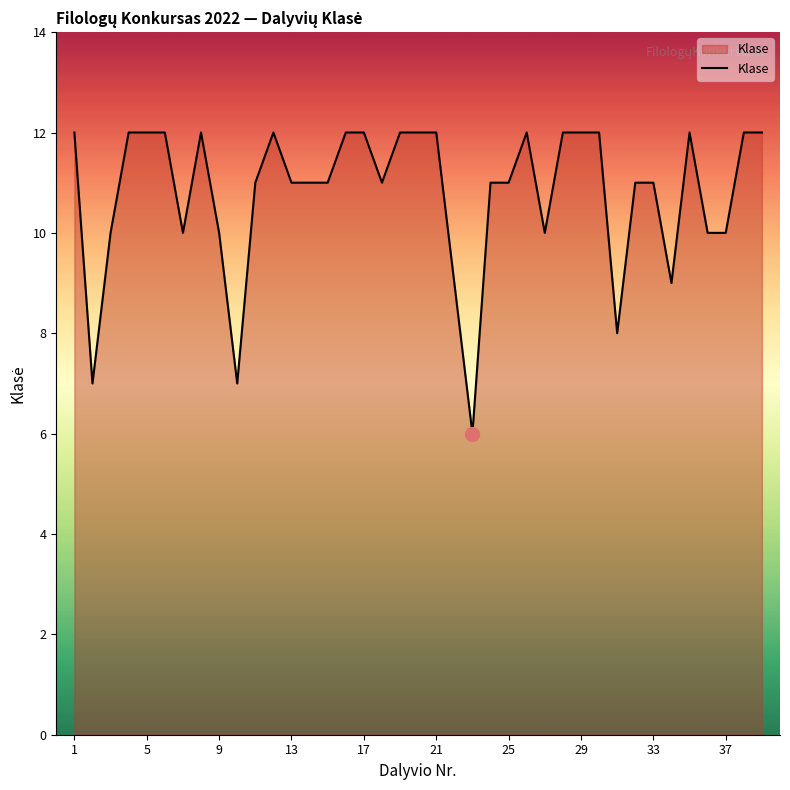

What is the smallest value displayed?

6